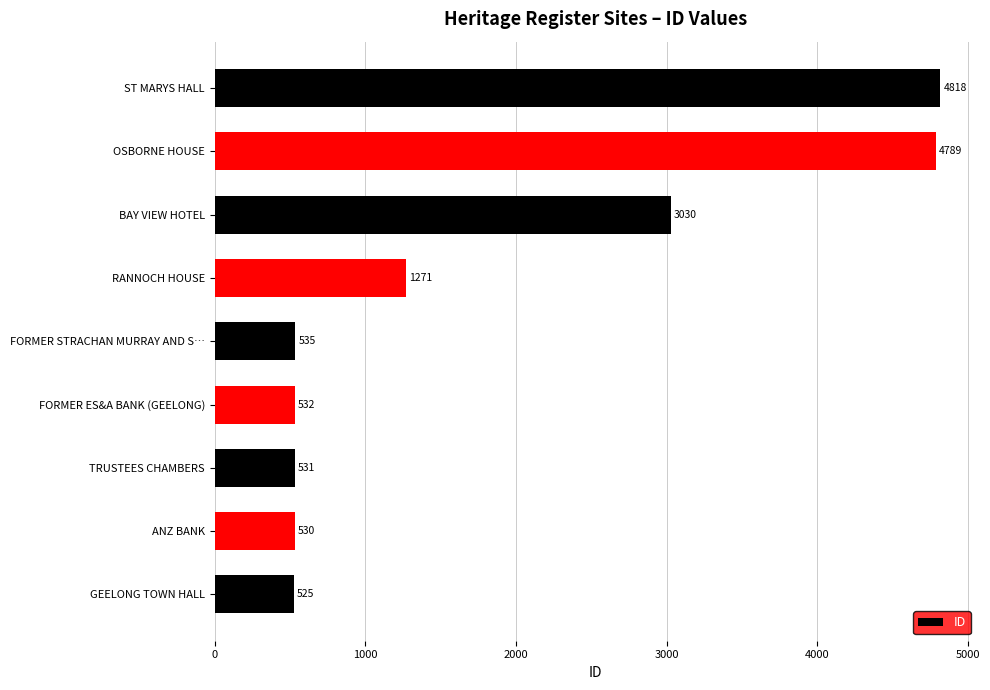

Reading top to bottom, transcribe all the data shown in this chart.

4818	4789	3030	1271	535	532	531	530	525